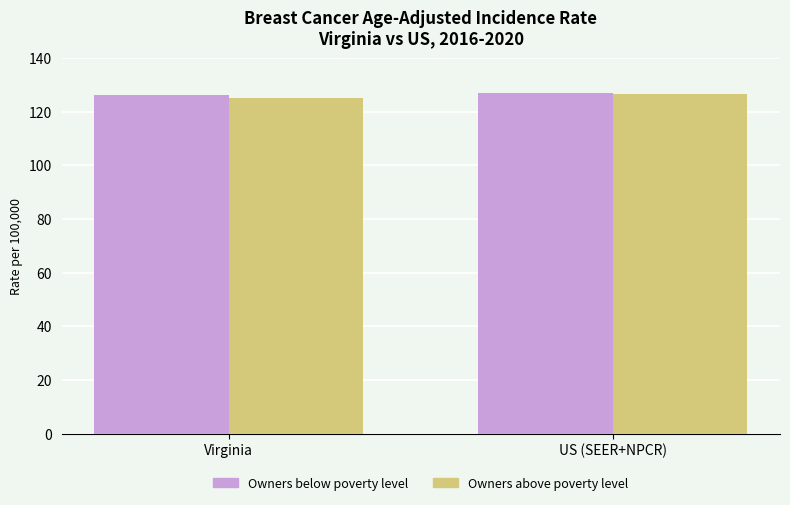

Is it true that Owners below poverty level equals 126.4 at Virginia?

True